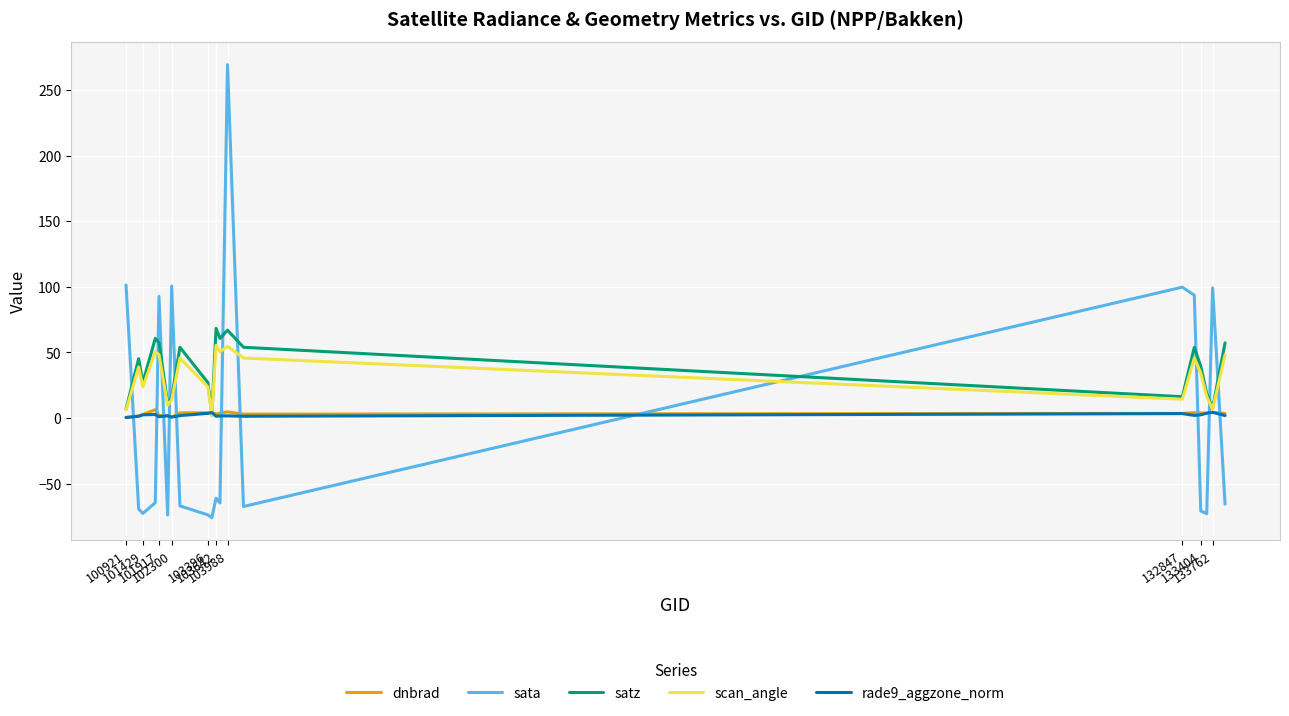

Which series has the largest range (max minus min)?

sata